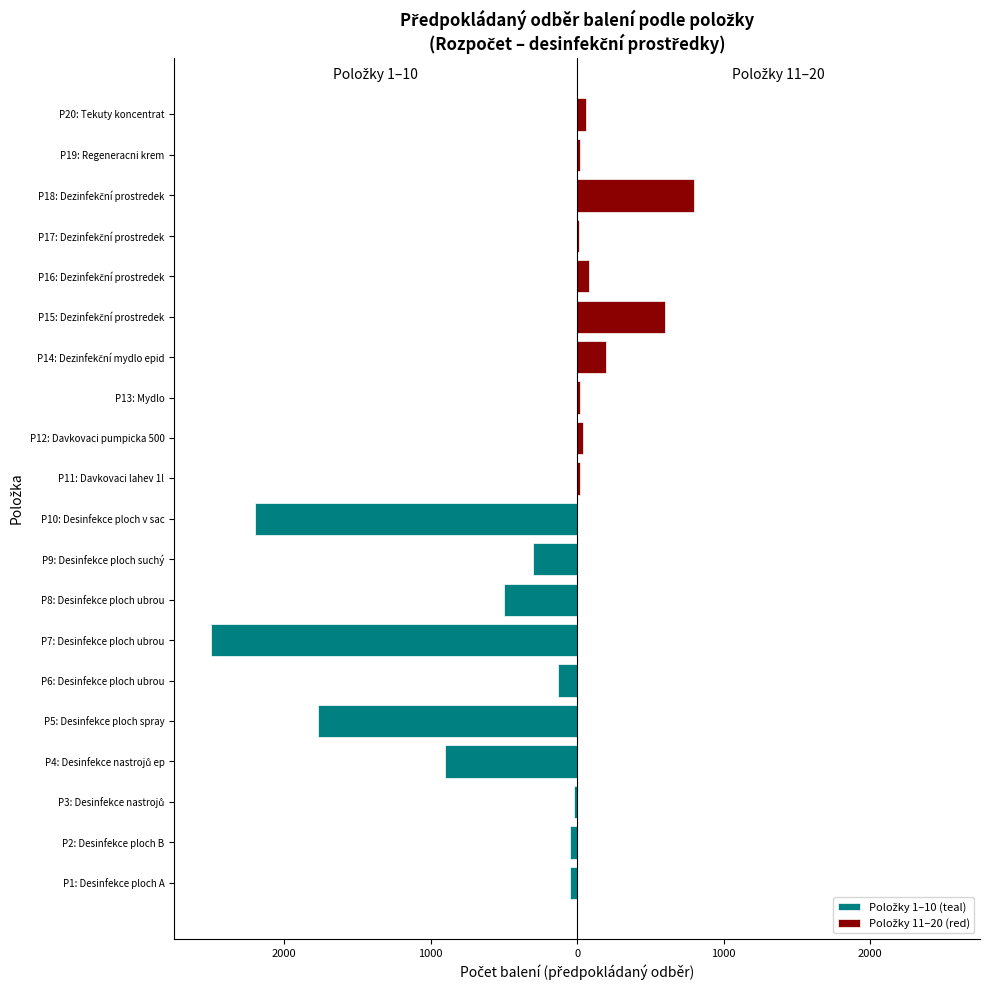

How many data points does each series have?

20